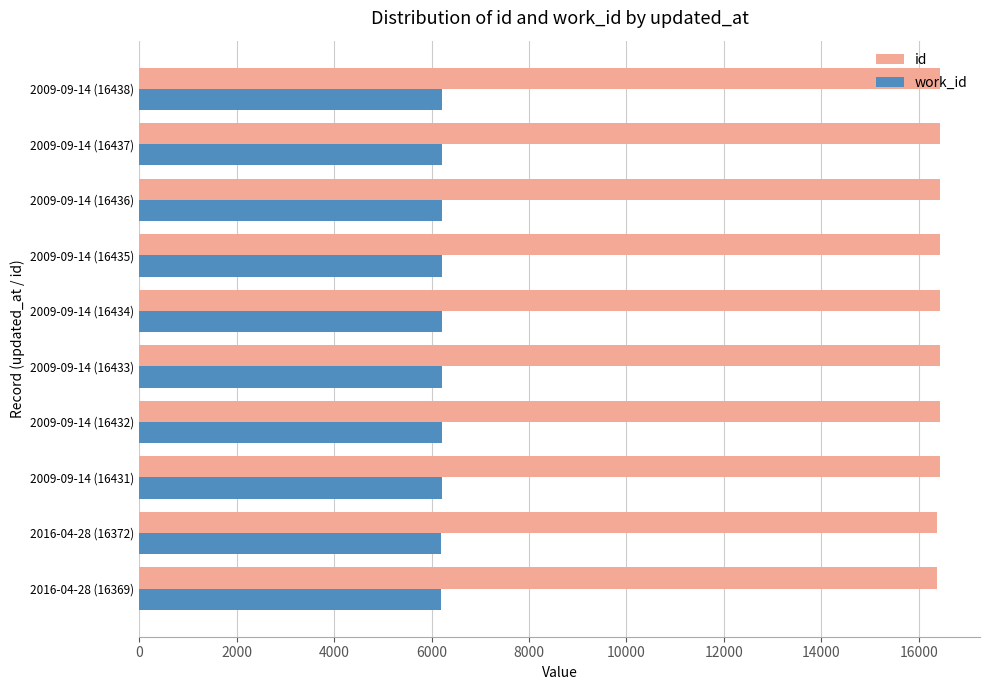

The value of id at 2009-09-14 (16435) is 11278. True or false?

False